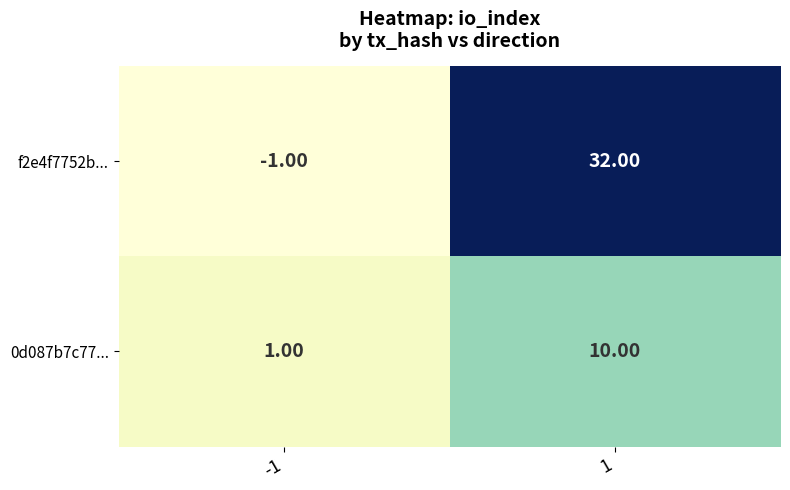

Is the value of f2e4f7752b... at -1 greater than the value of 0d087b7c77... at -1?

No